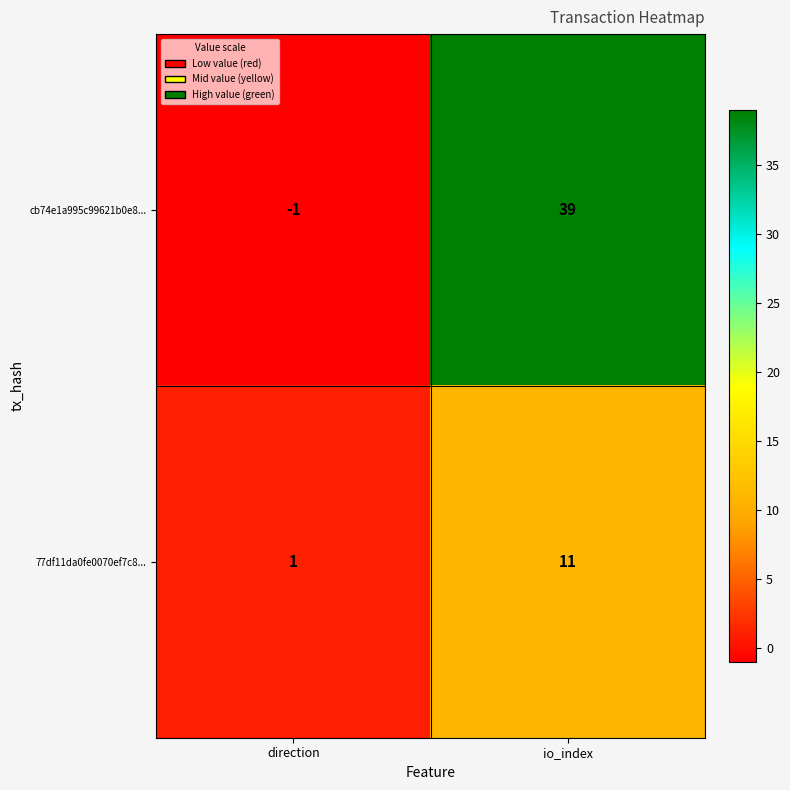

Which series has the widest spread of values?

cb74e1a995c99621b0e8...